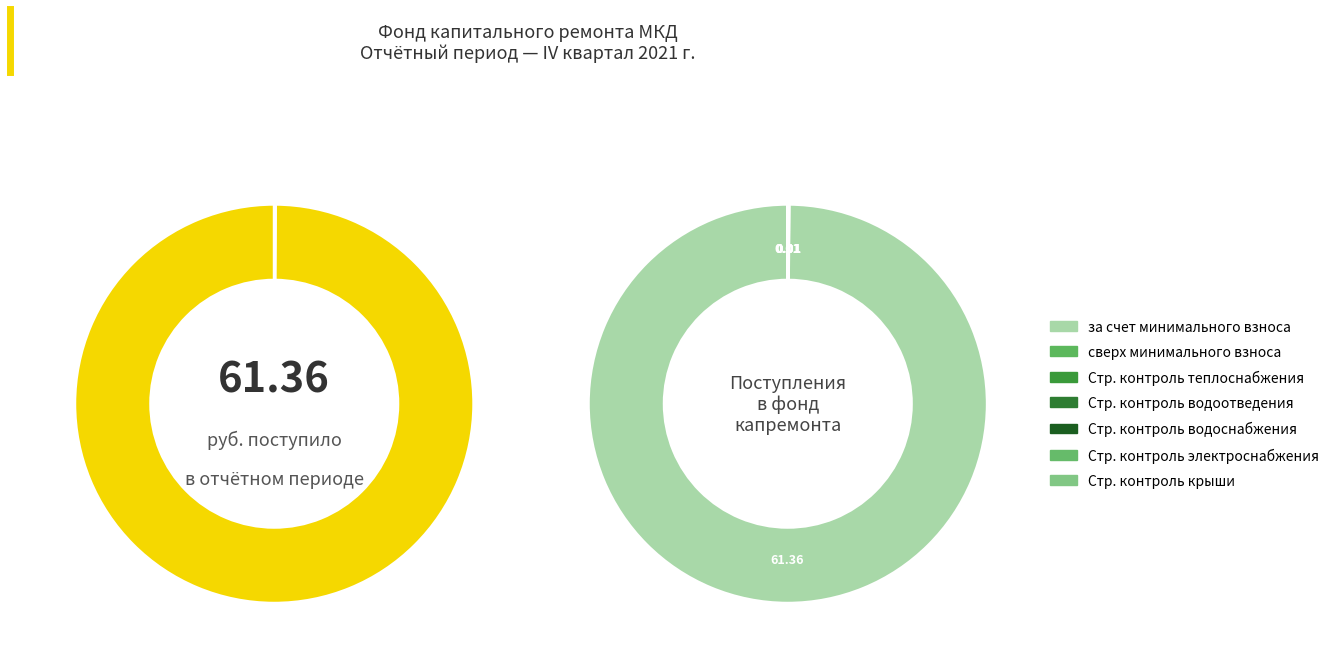

True or false: Строительный контроль водоснабжения accounts for 1% of the total.

False